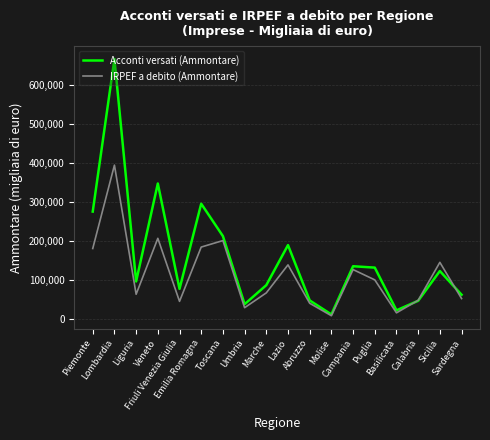

True or false: Acconti versati (Ammontare) has more than 0 interior local peaks.

True